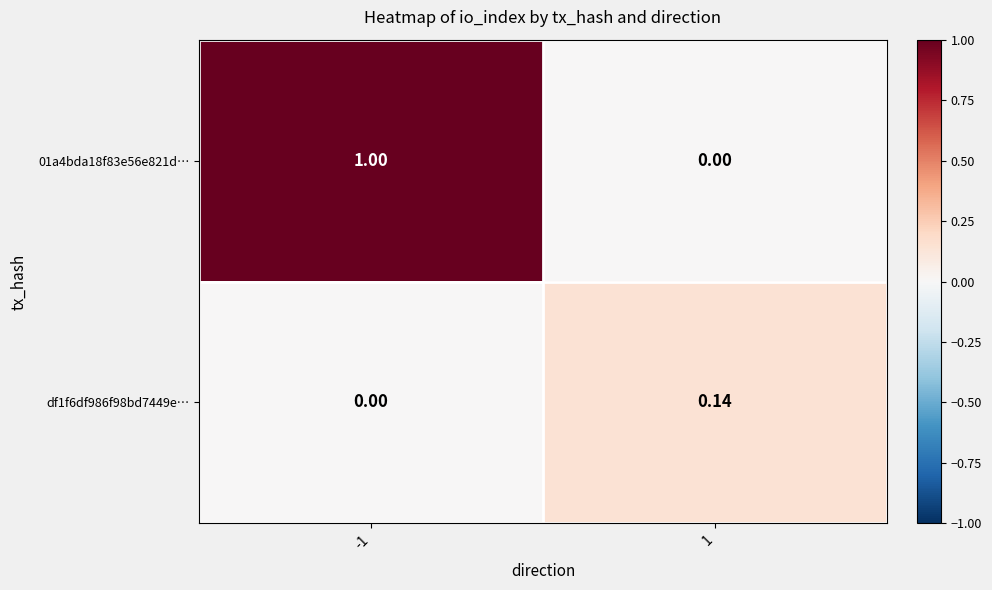

Is the value of 01a4bda18f83e56e821d… at -1 greater than the value of df1f6df986f98bd7449e… at 1?

Yes